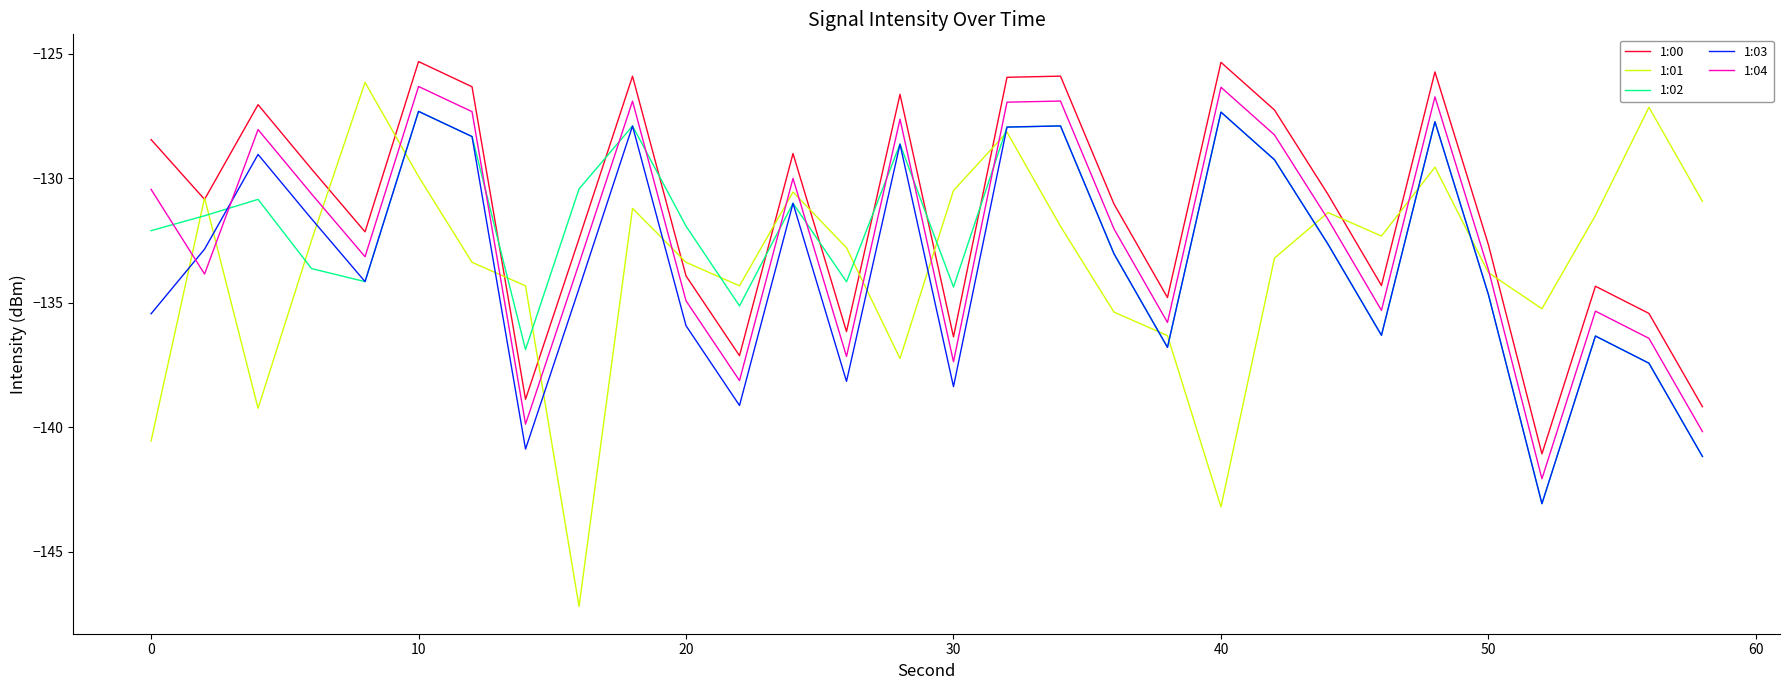

Which series has the largest total across all categories?

1:00